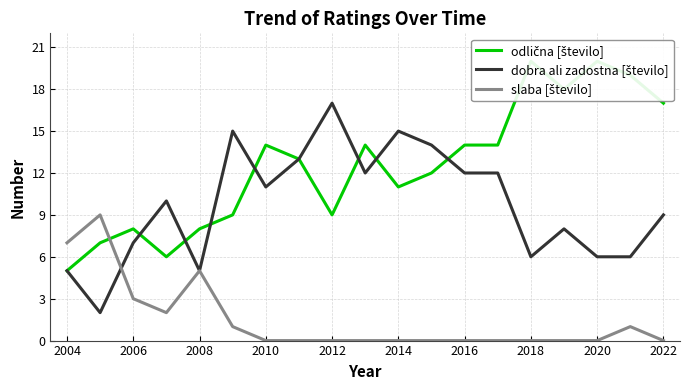

How many intersections are there between odlična [število] and slaba [število]?

1